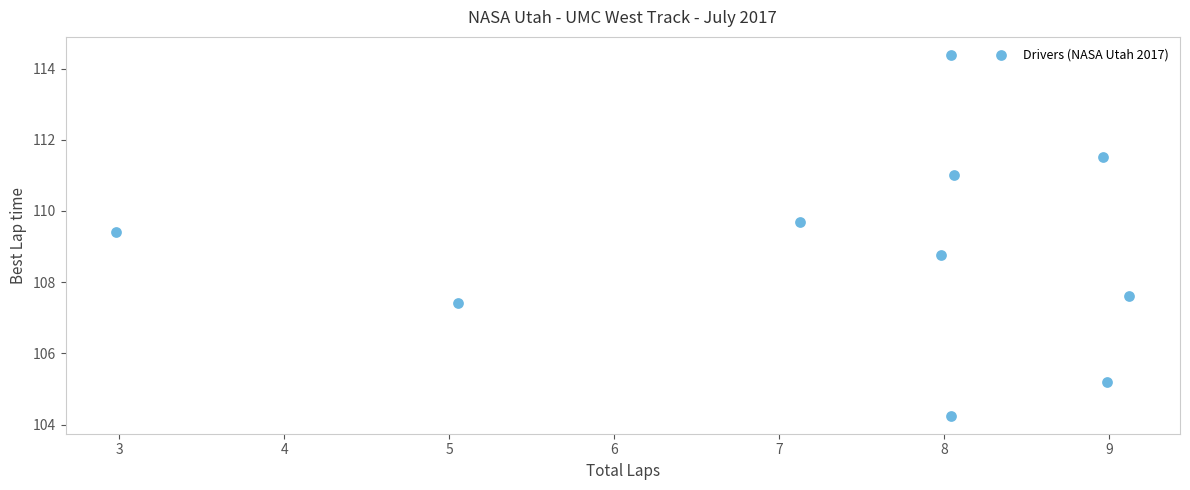

What is the range of X values (max minus min)?

6.1